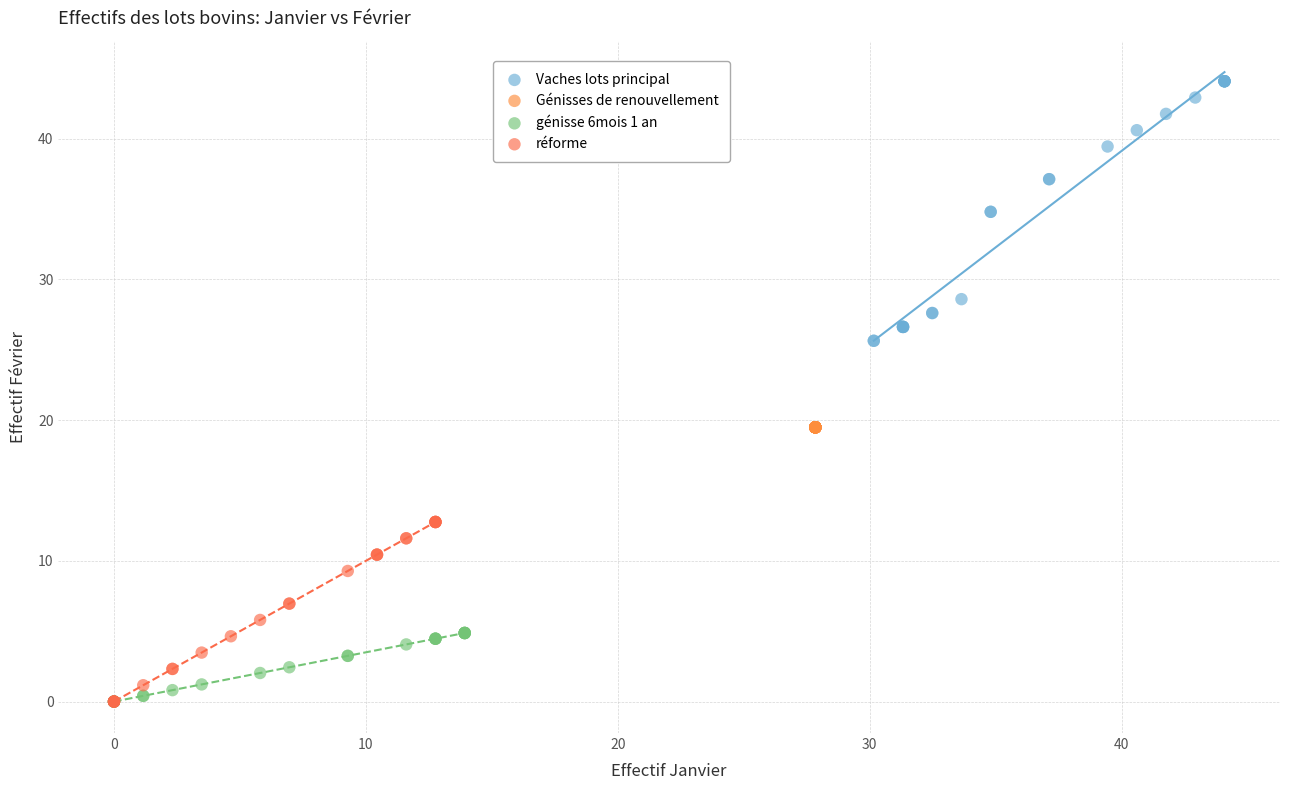

Which series reaches the maximum Y coordinate?

Vaches lots principal